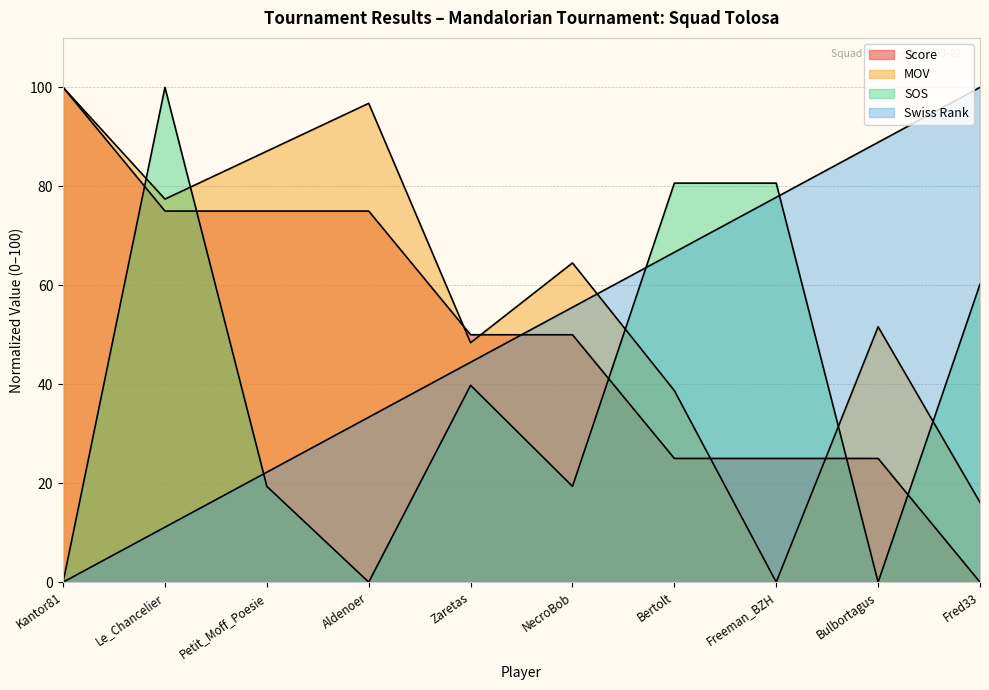

Reading right to left, extract all data points from this chart.

score: Fred33=0.0	Bulbortagus=25.0	Freeman_BZH=25.0	Bertolt=25.0	NecroBob=50.0	Zaretas=50.0	Aldenoer=75.0	Petit_Moff_Poesie=75.0	Le_Chancelier=75.0	Kantor81=100.0
mov: Fred33=16.1	Bulbortagus=51.6	Freeman_BZH=0.0	Bertolt=38.7	NecroBob=64.5	Zaretas=48.4	Aldenoer=96.8	Petit_Moff_Poesie=87.1	Le_Chancelier=77.4	Kantor81=100.0
sos: Fred33=60.2	Bulbortagus=0.0	Freeman_BZH=80.6	Bertolt=80.6	NecroBob=19.4	Zaretas=39.8	Aldenoer=0.0	Petit_Moff_Poesie=19.4	Le_Chancelier=100.0	Kantor81=0.0
swiss_rank: Fred33=100.0	Bulbortagus=88.9	Freeman_BZH=77.8	Bertolt=66.7	NecroBob=55.6	Zaretas=44.4	Aldenoer=33.3	Petit_Moff_Poesie=22.2	Le_Chancelier=11.1	Kantor81=0.0